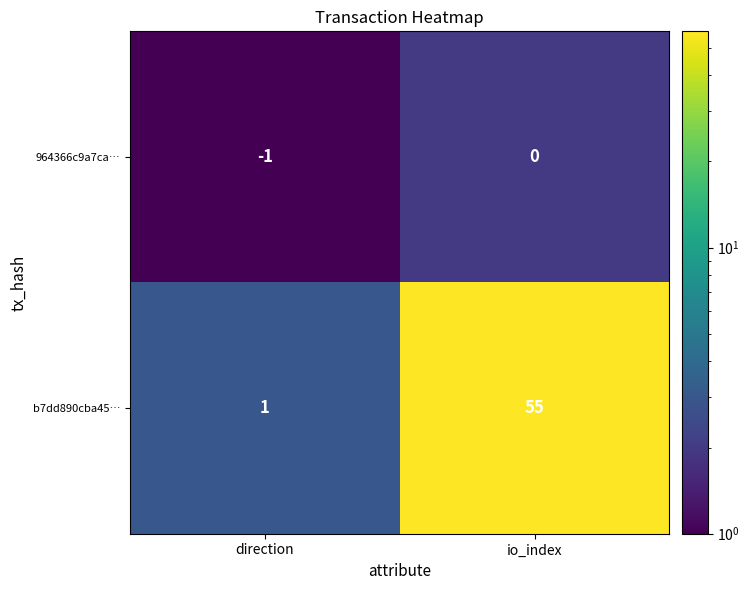

Reading left to right, list all the values displayed in this chart.

964366c9a7ca…: direction=-1	io_index=0
b7dd890cba45…: direction=1	io_index=55